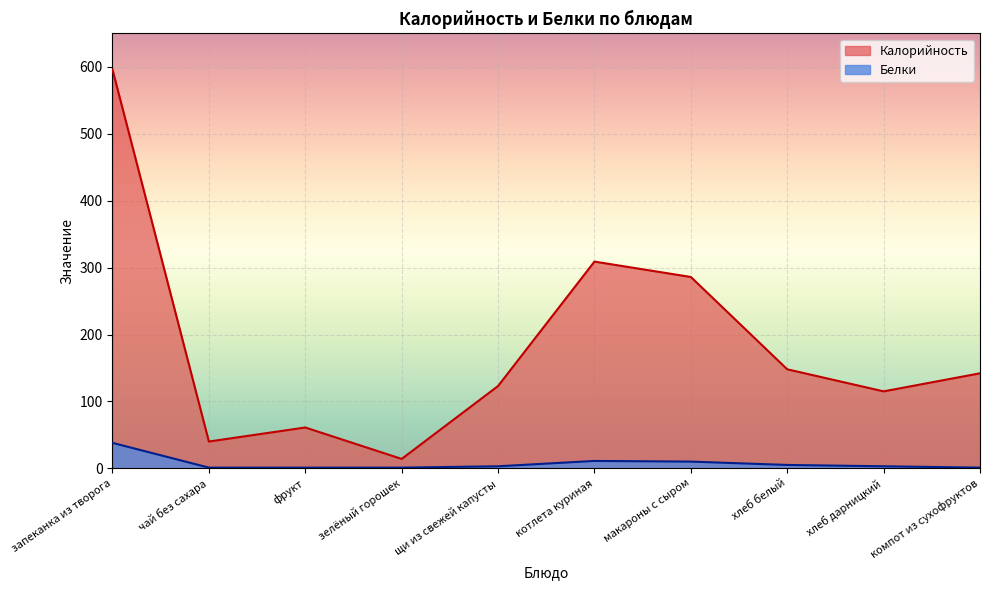

What is the difference between the maximum and minimum values in the Белки series?

37